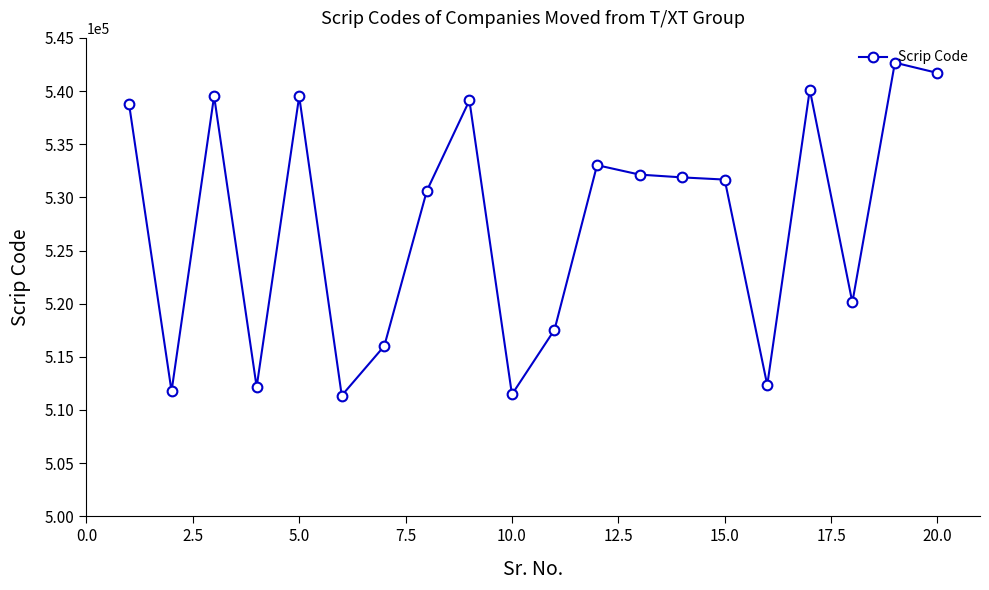

True or false: the data has more than 0 interior local peaks.

True